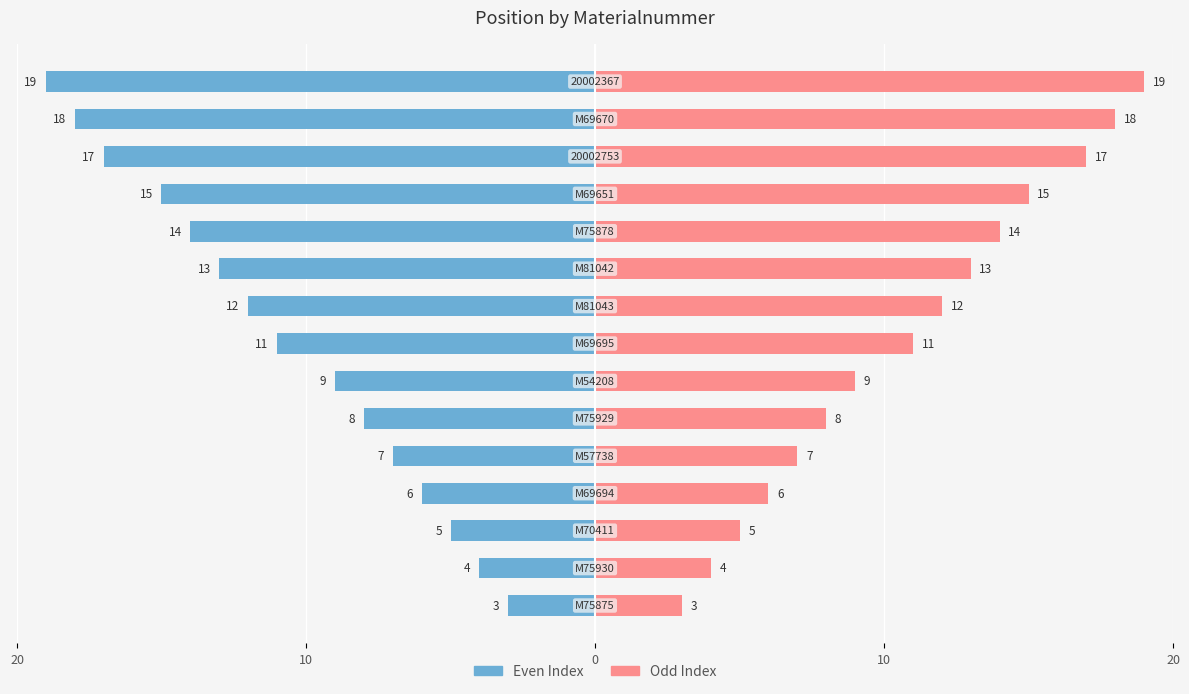

Reading right to left, extract all data points from this chart.

Left (even index): -19	-18	-17	-15	-14	-13	-12	-11	-9	-8	-7	-6	-5	-4	-3
Right (odd index): 19	18	17	15	14	13	12	11	9	8	7	6	5	4	3